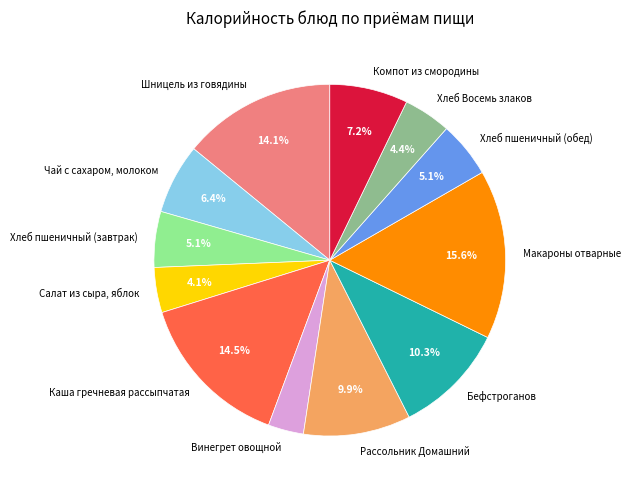

Is it true that Компот из смородины is 19% of the pie?

False